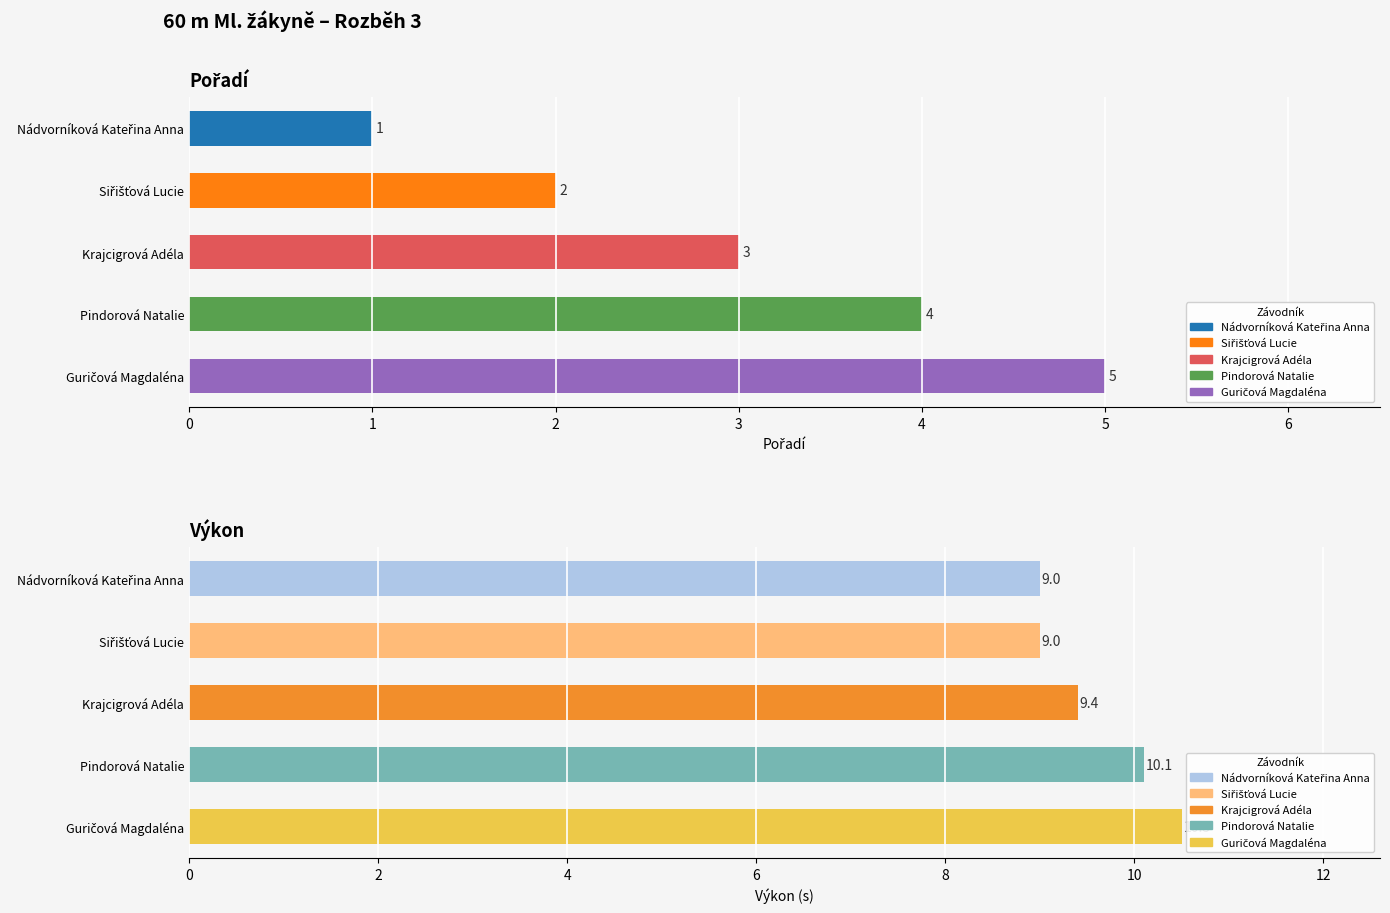

What is the highest value of the Výkon series?

10.5